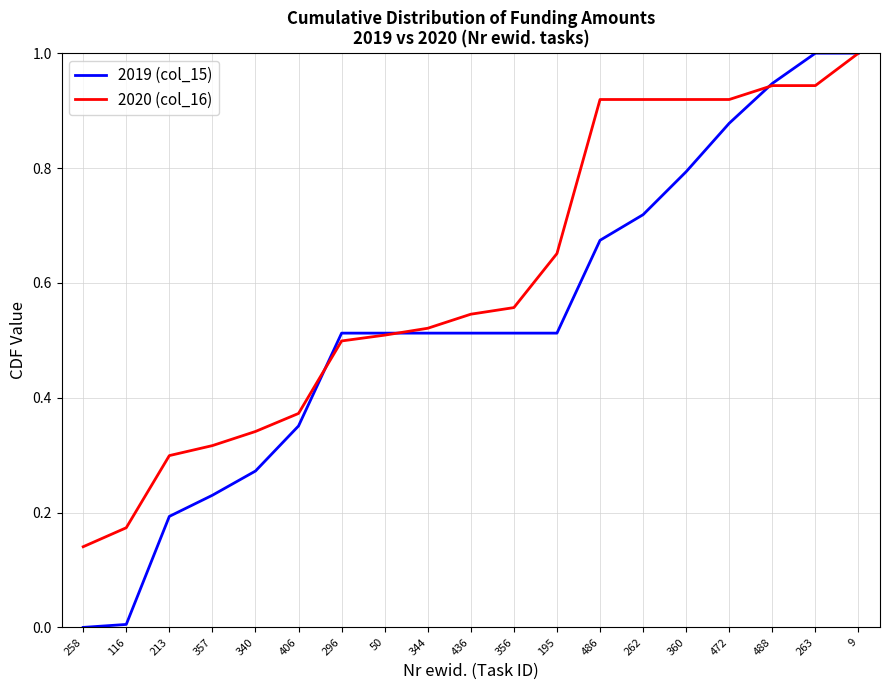

Which category has the highest value in the 2020 (col_16) series?

9